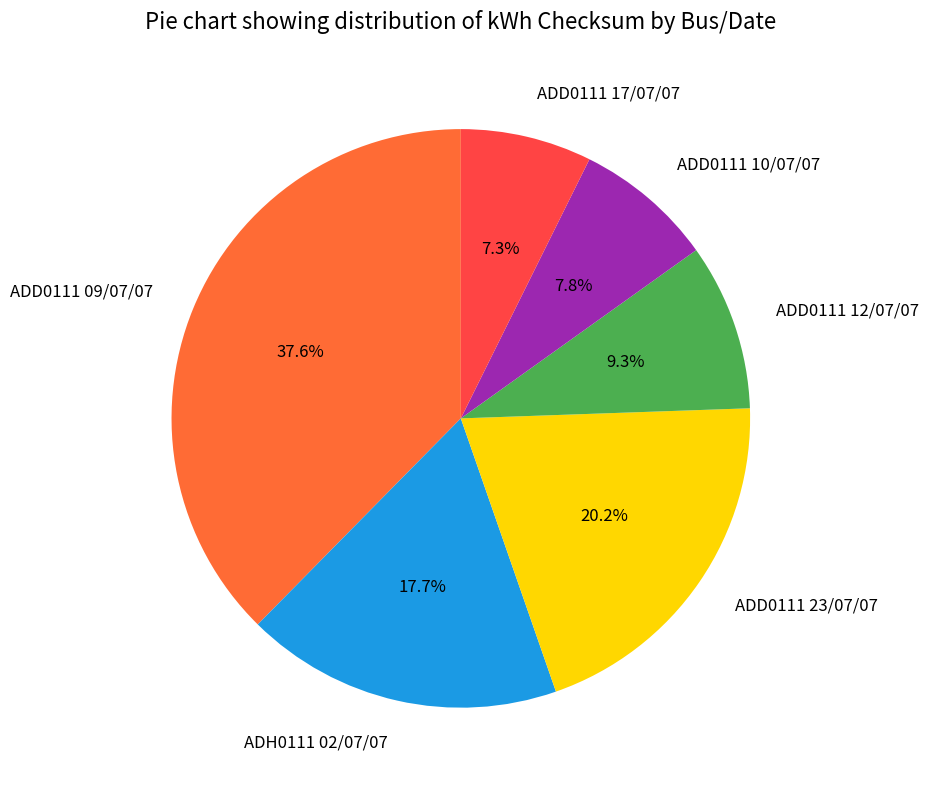

How many slices are in this pie chart?

6